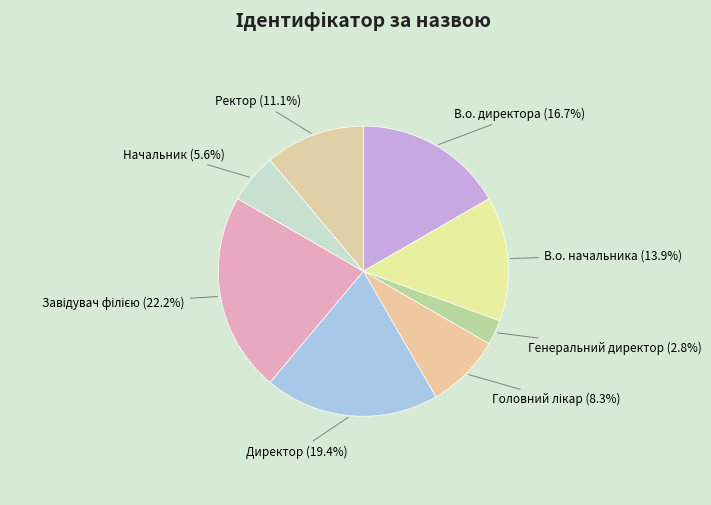

To the nearest percent, what portion does Начальник represent?

6%